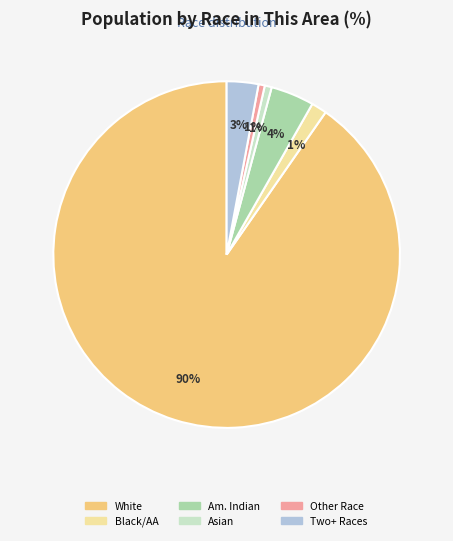

Does any single category account for the majority?

Yes